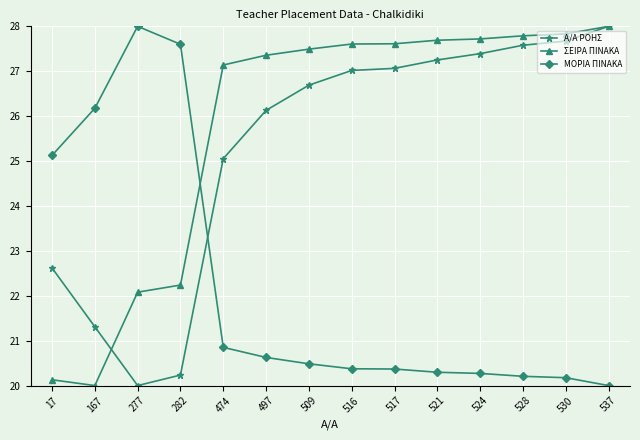

Reading left to right, extract all data points from this chart.

A/A ΡΟΗΣ: 17=22.6	167=21.3	277=20.0	282=20.2	474=25.1	497=26.1	509=26.7	516=27.0	517=27.1	521=27.3	524=27.4	528=27.6	530=27.7	537=28.0
ΣΕΙΡΑ ΠΙΝΑΚΑ: 17=20.1	167=20.0	277=22.1	282=22.2	474=27.1	497=27.4	509=27.5	516=27.6	517=27.6	521=27.7	524=27.7	528=27.8	530=27.8	537=28.0
ΜΟΡΙΑ ΠΙΝΑΚΑ: 17=25.1	167=26.2	277=28.0	282=27.6	474=20.9	497=20.6	509=20.5	516=20.4	517=20.4	521=20.3	524=20.3	528=20.2	530=20.2	537=20.0